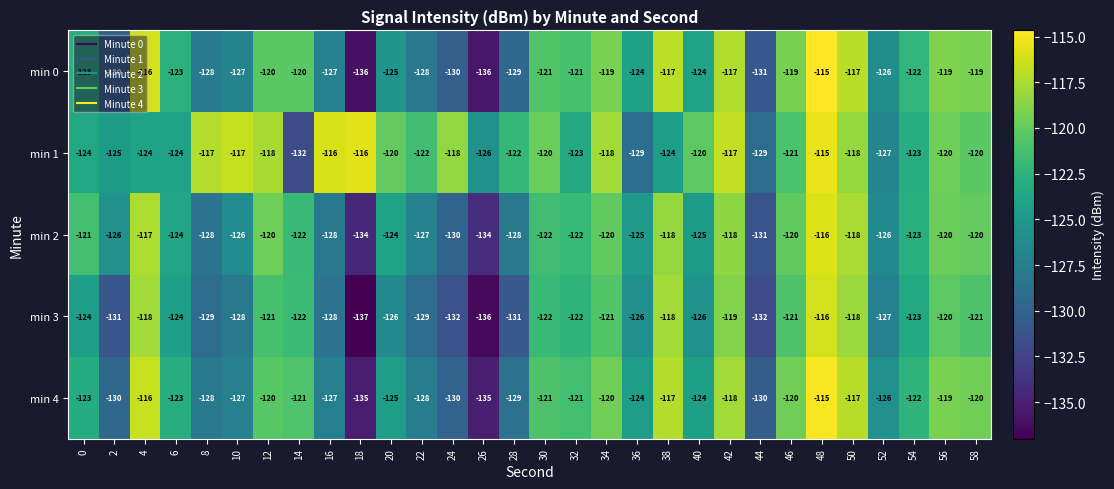

True or false: min 4 has a value of -45 at 44.

False